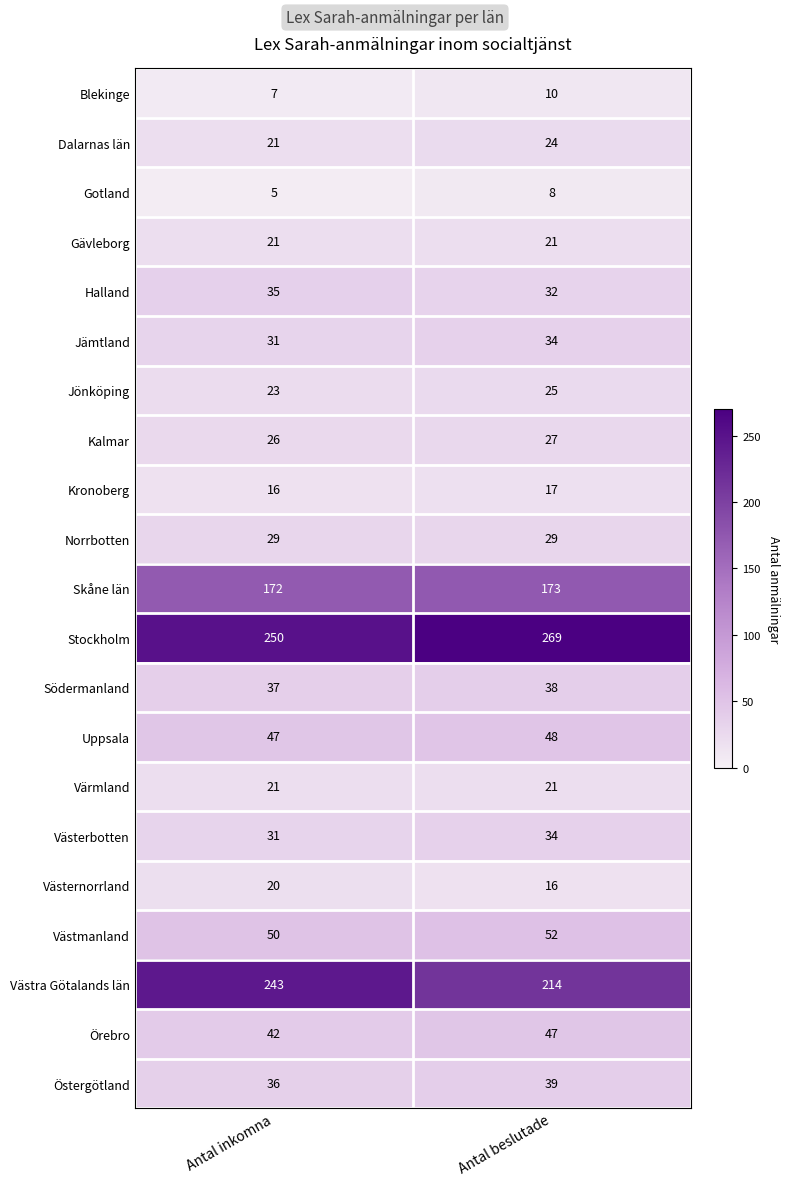

At how many categories does at least one series exceed 53?

2